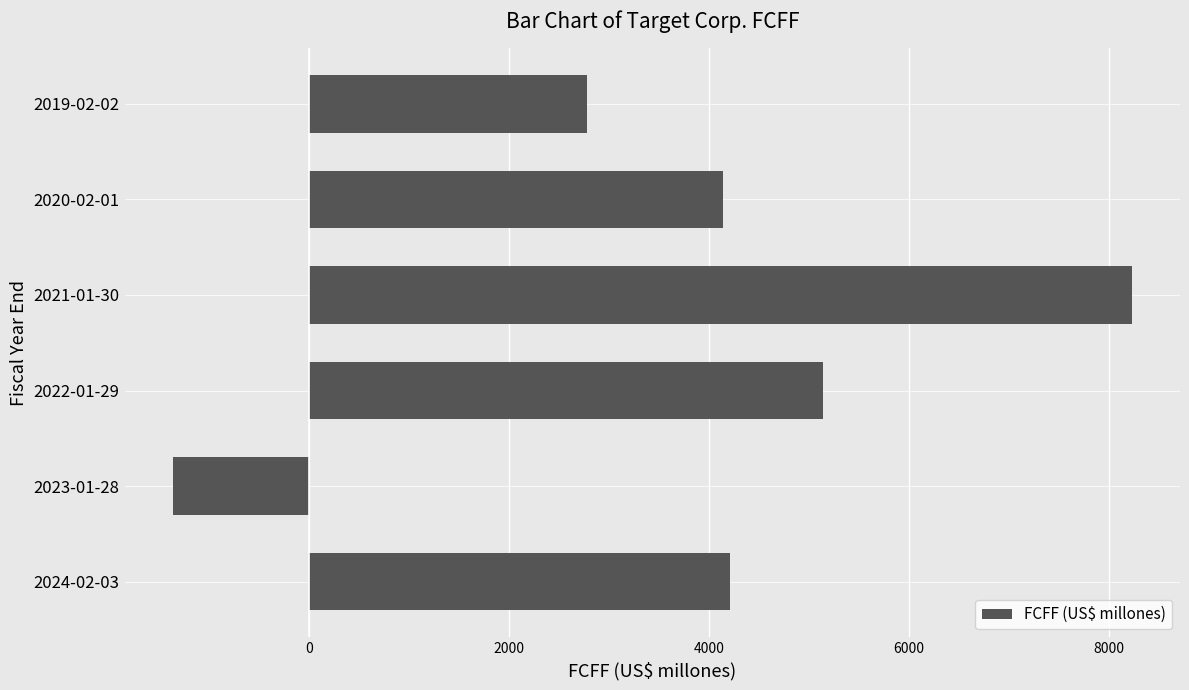

Read the value at 2019-02-02.

2784